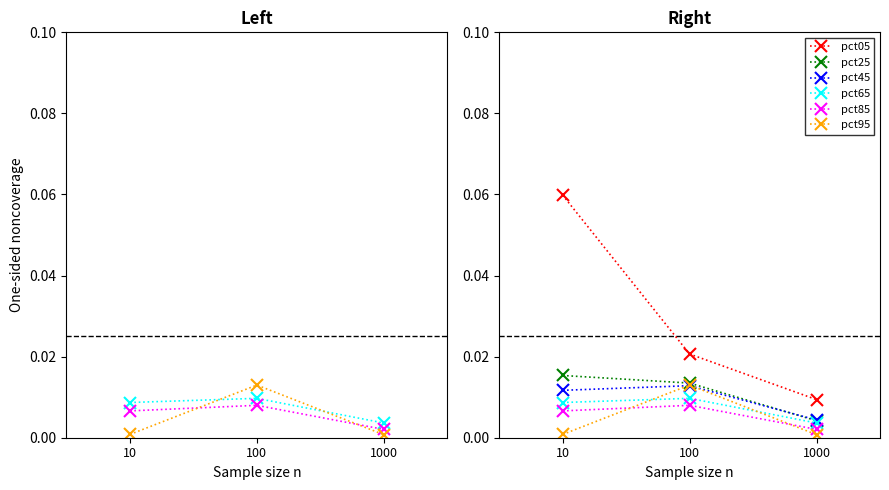

Reading left to right, what are all the values shown in this chart?

pct65: 0.0	0.0	0.0
pct85: 0.0	0.0	0.0
pct95: 0.0	0.0	0.0
pct05: 0.1	0.0	0.0
pct25: 0.0	0.0	0.0
pct45: 0.0	0.0	0.0